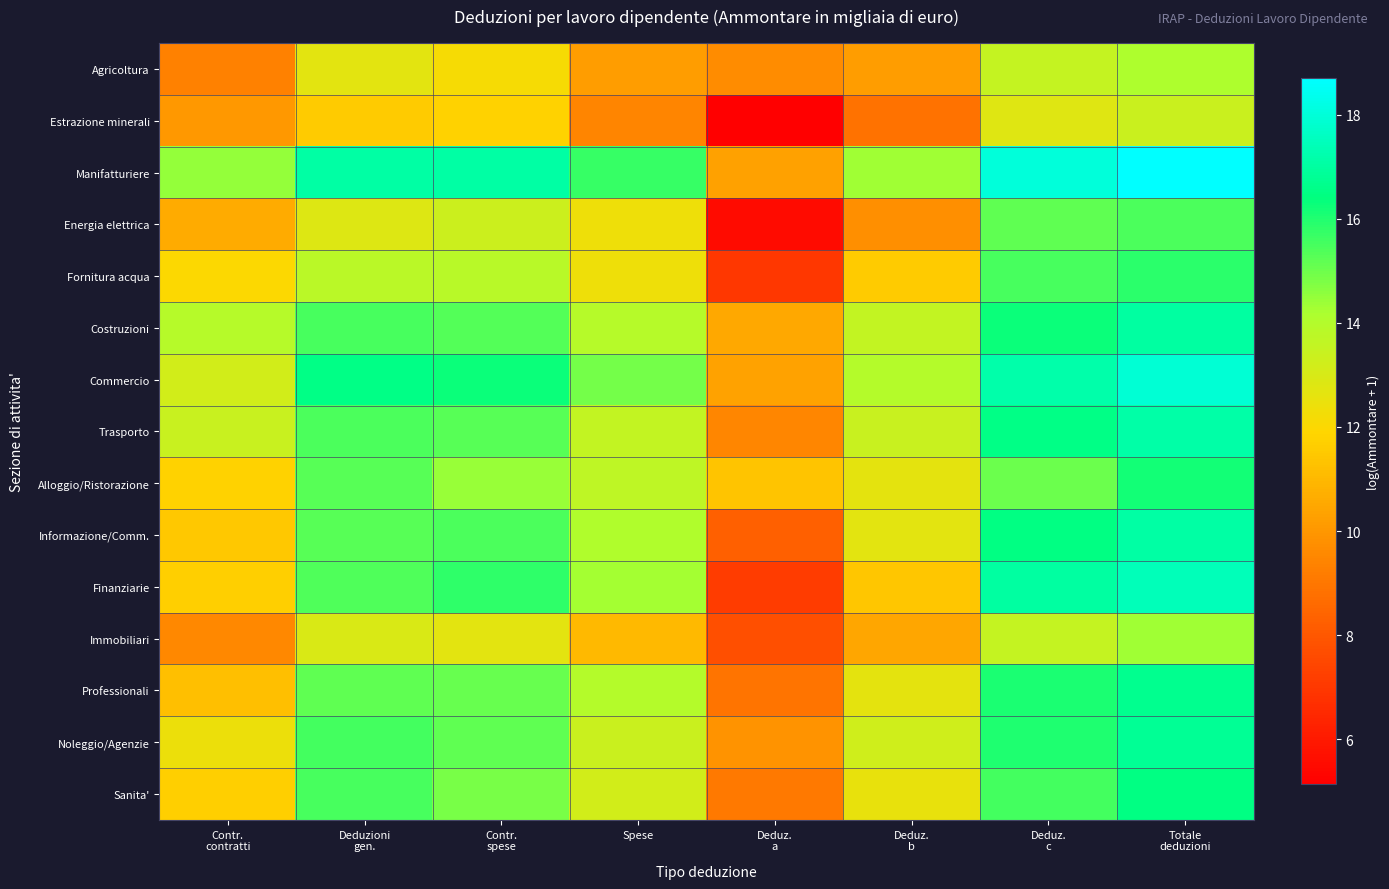

Which series has the largest range (max minus min)?

Finanziarie